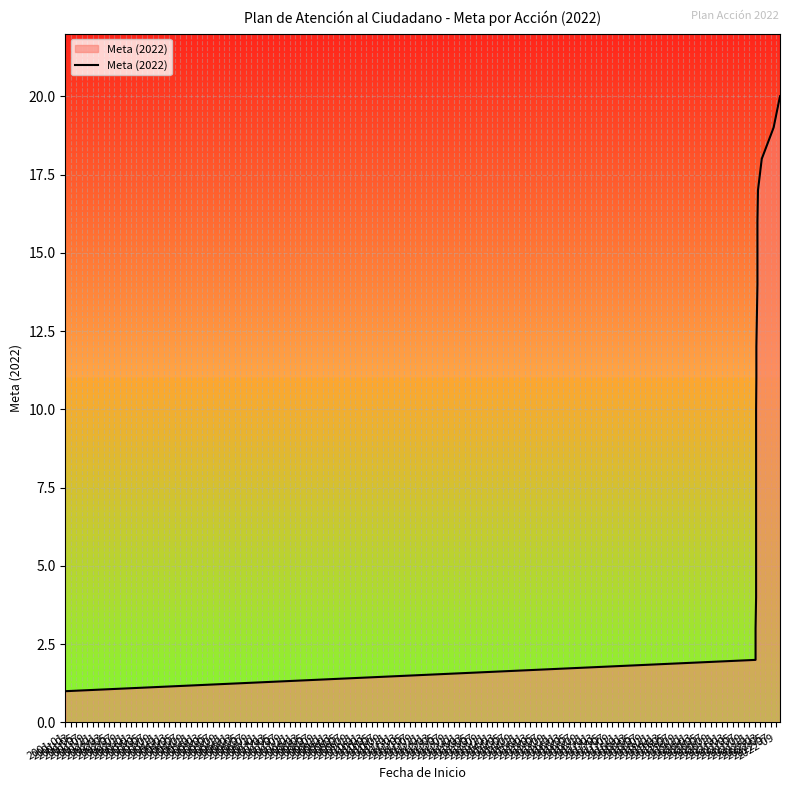

At which label does the data first exceed 11?

2002-11